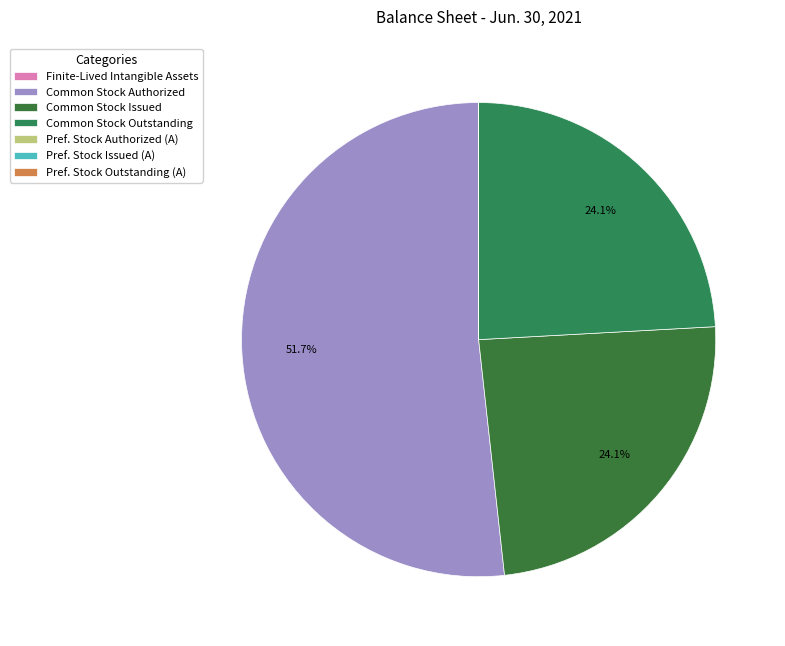

Which slice is the largest?

Common Stock Authorized